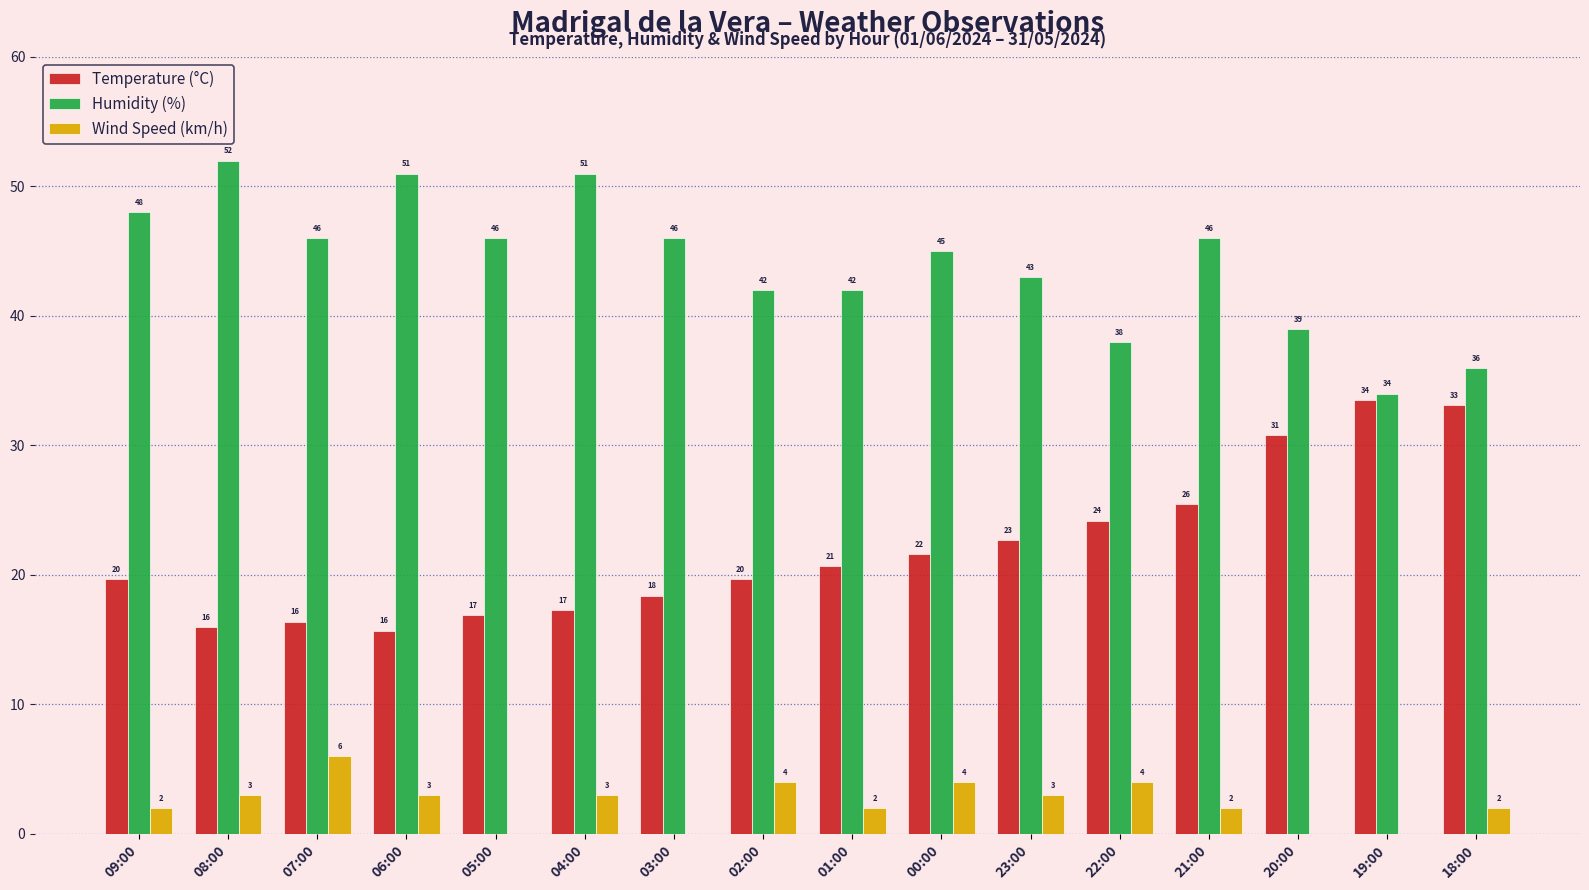

Are the bars grouped side by side (vs. stacked)?

Yes